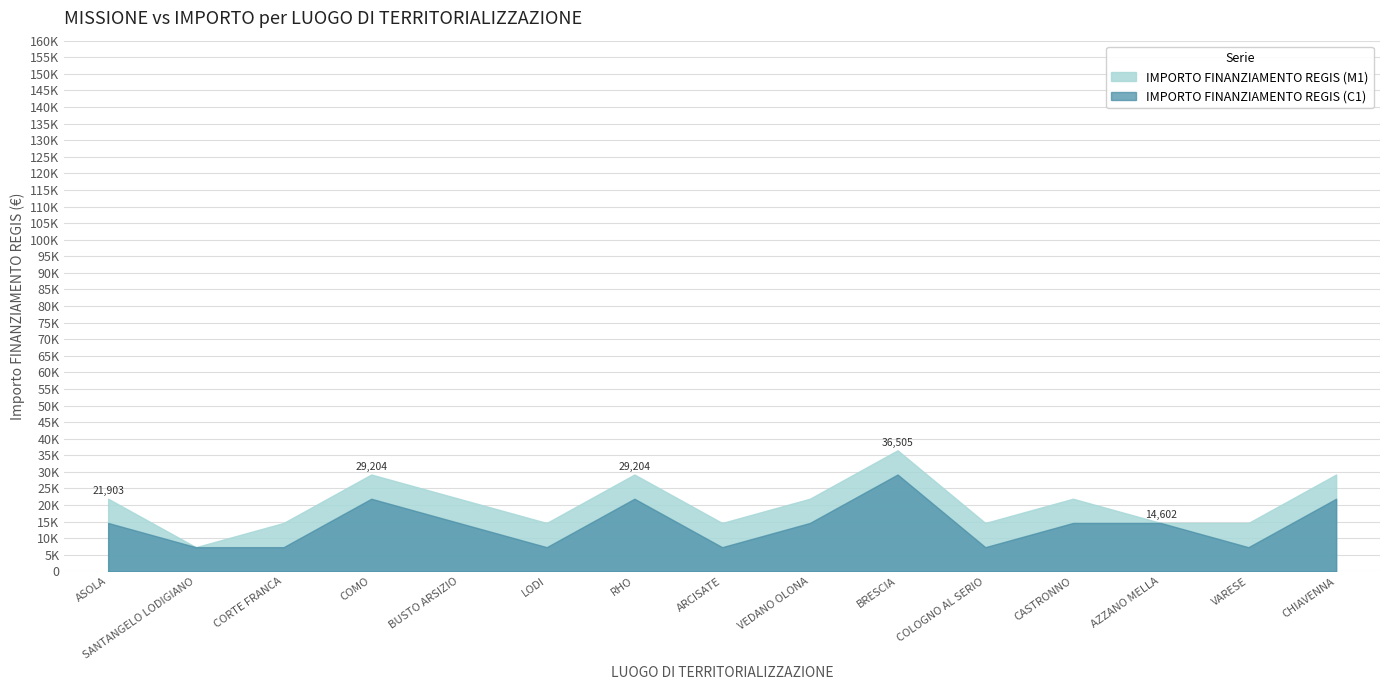

The value of INVESTIMENTO at VARESE is 2.0. True or false?

False